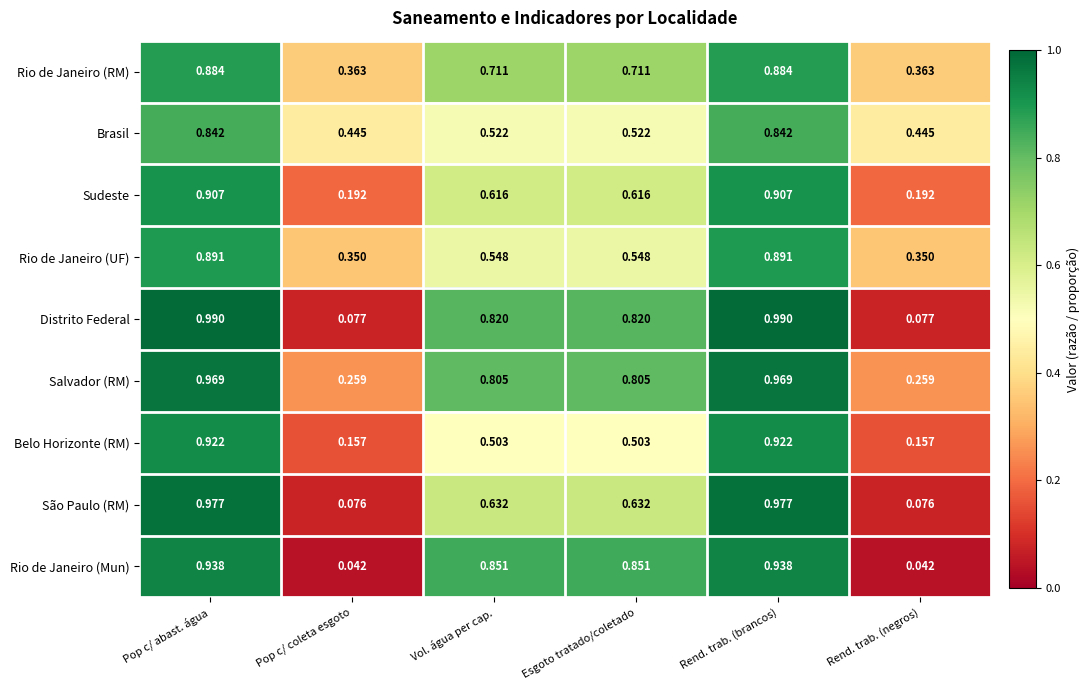

Is the value of Rio de Janeiro (Mun) at Rend. trab. (negros) greater than the value of Rio de Janeiro (RM) at Rend. trab. (negros)?

No